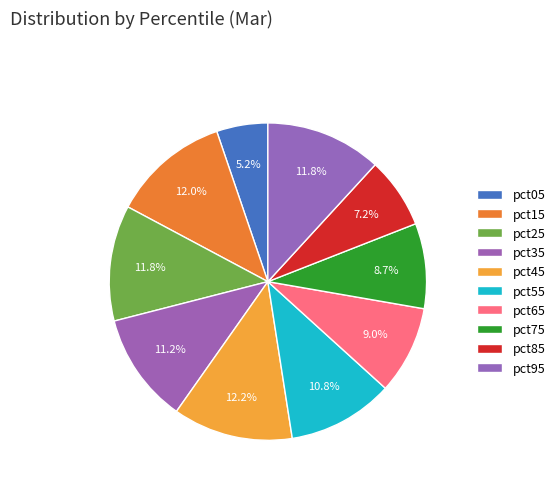

Count the number of slices in the pie.

10